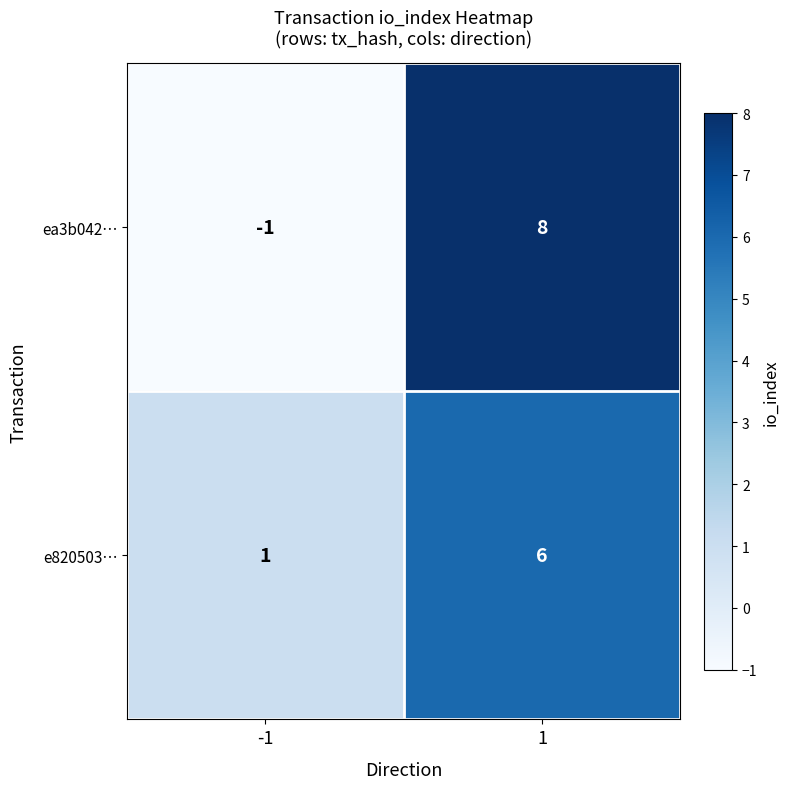

Which label corresponds to the largest value in the chart?

1